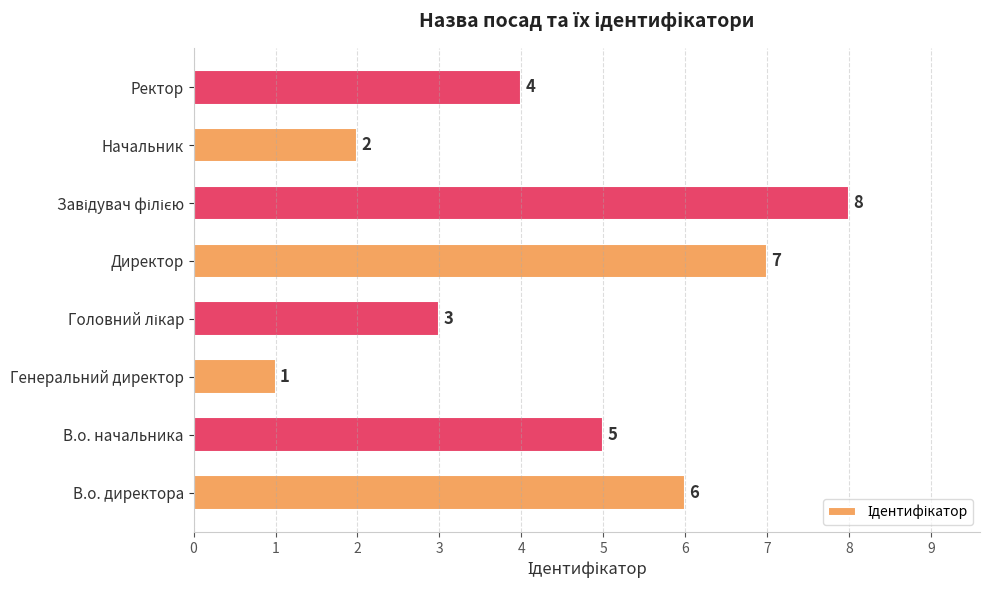

True or false: the data shows 3 at В.о. начальника.

False